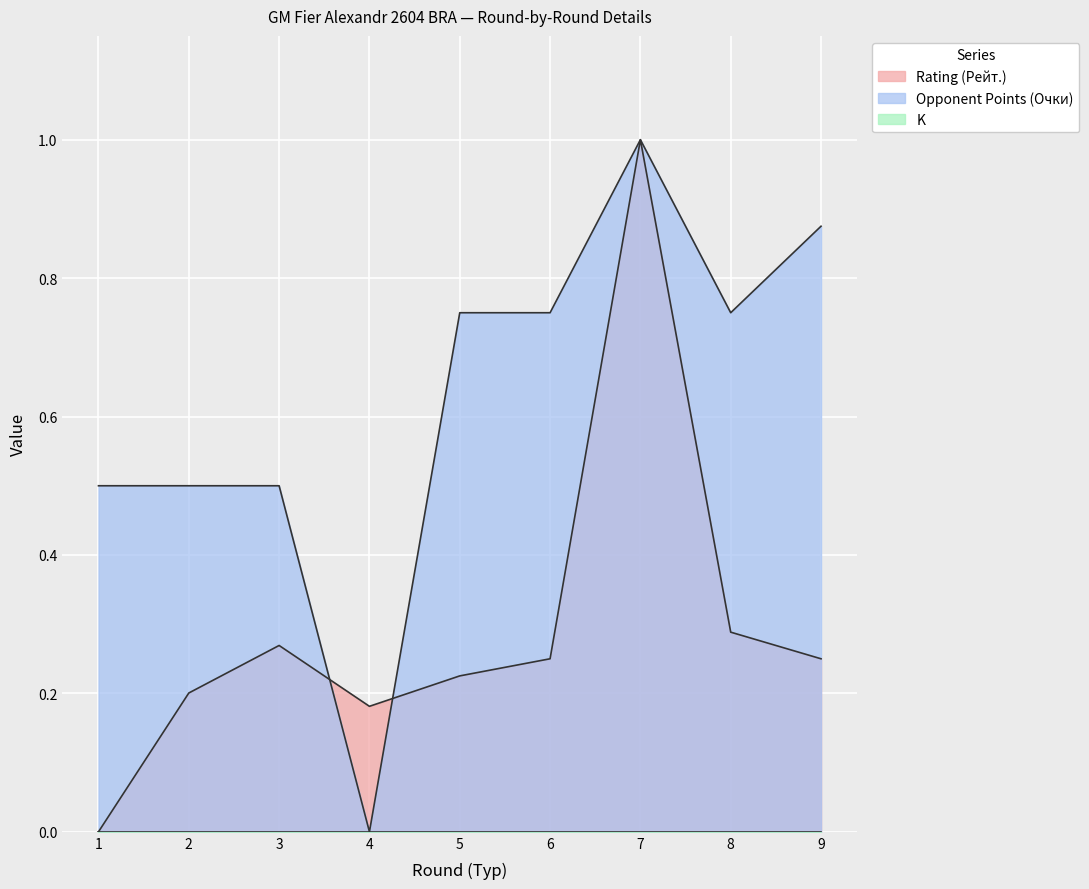

The Opponent Points (Очки) series shows -0.6 at 4. True or false?

False